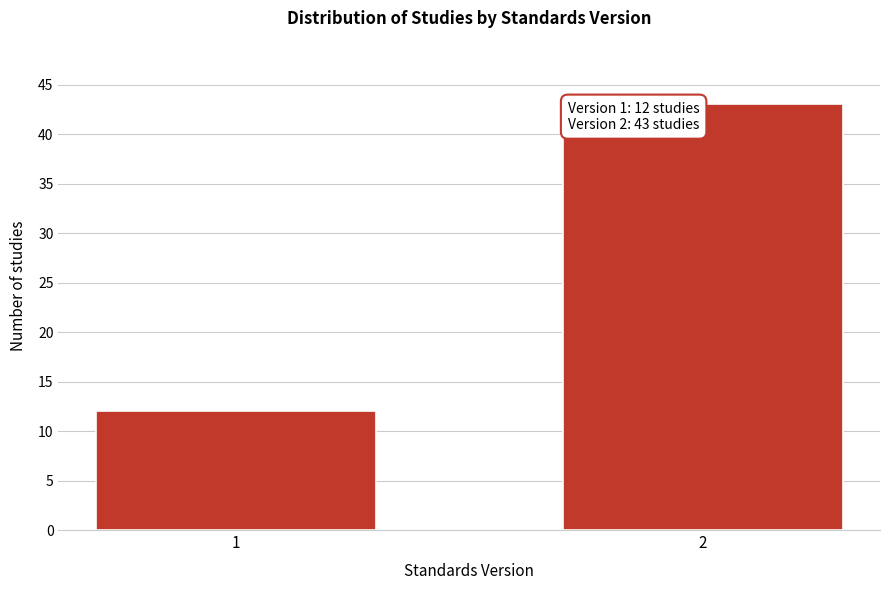

Reading left to right, what are all the values shown in this chart?

12	43